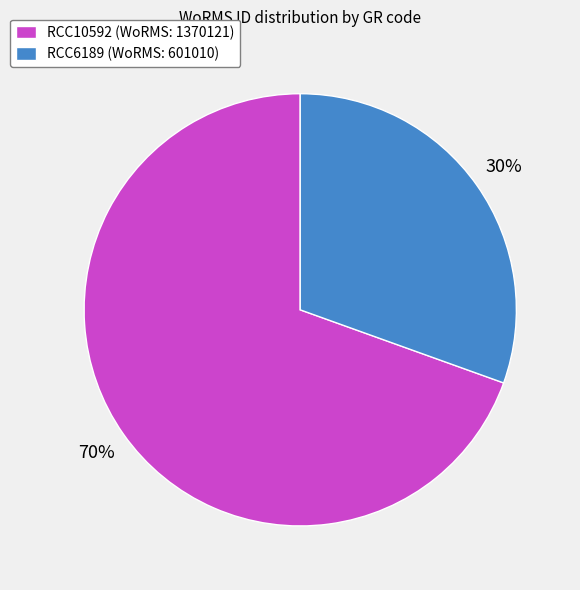

To the nearest percent, what percentage of the pie is RCC6189?

30%